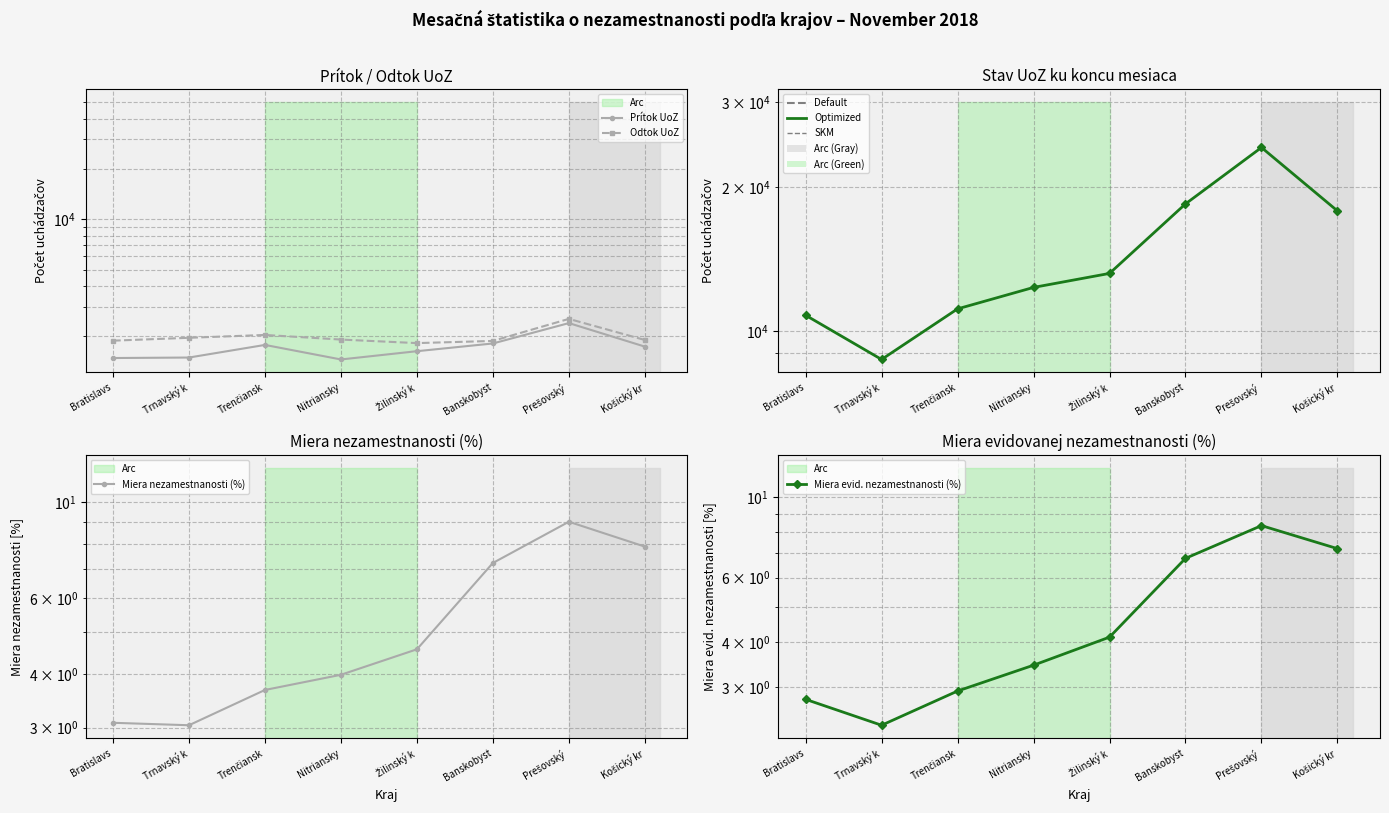

Which category has the lowest value in the Miera evid. nezamestnanosti (%) series?

Trnavský k